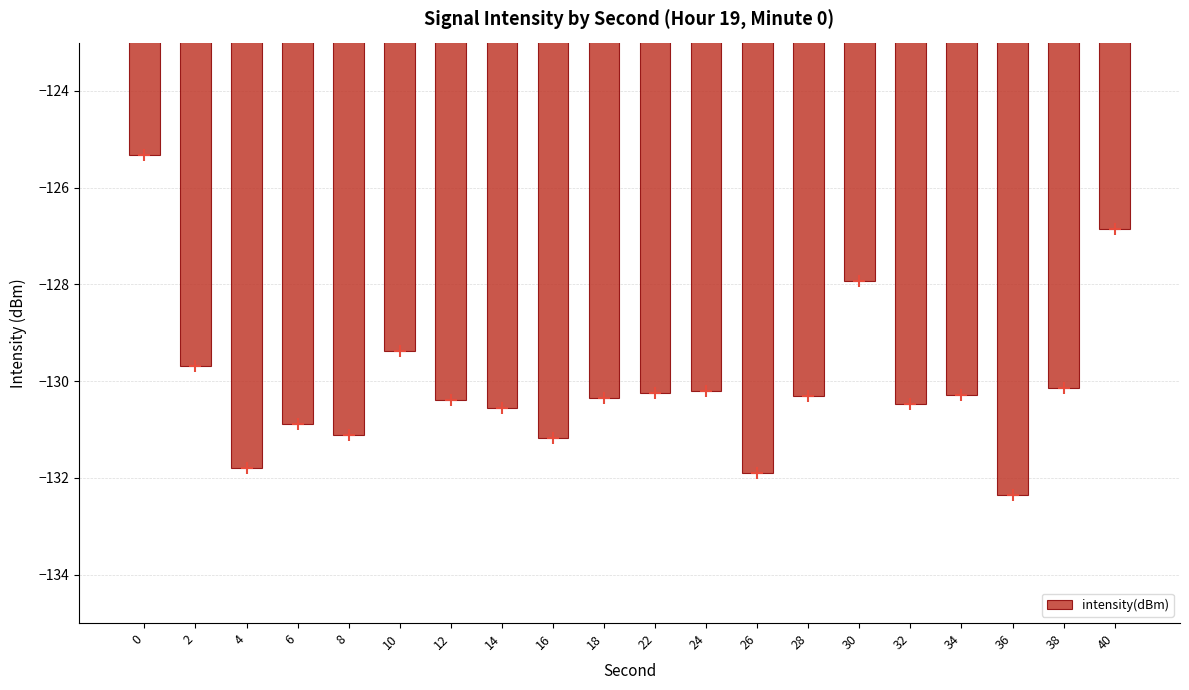

Reading left to right, list all the values displayed in this chart.

0=-125.3	2=-129.7	4=-131.8	6=-130.9	8=-131.1	10=-129.4	12=-130.4	14=-130.5	16=-131.2	18=-130.3	22=-130.2	24=-130.2	26=-131.9	28=-130.3	30=-127.9	32=-130.5	34=-130.3	36=-132.4	38=-130.1	40=-126.8